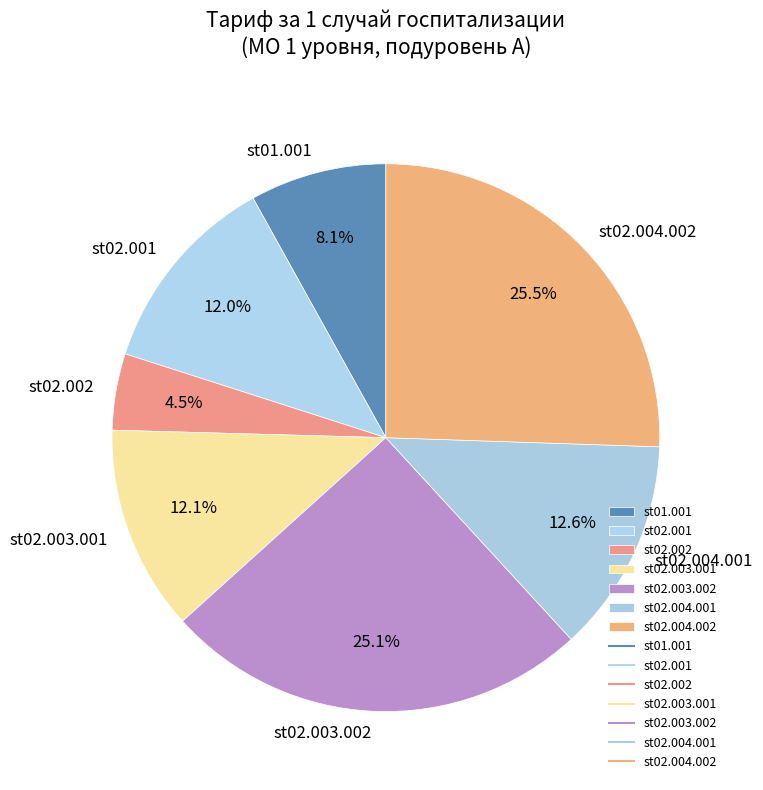

The st02.004.001 slice represents 24% of the pie. True or false?

False